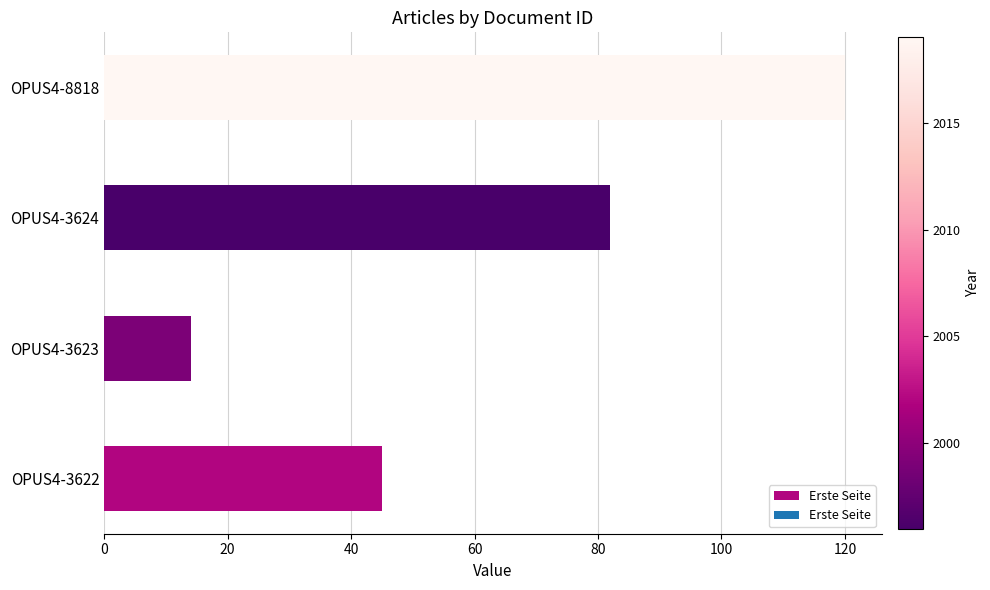

How many values are below 82?

2